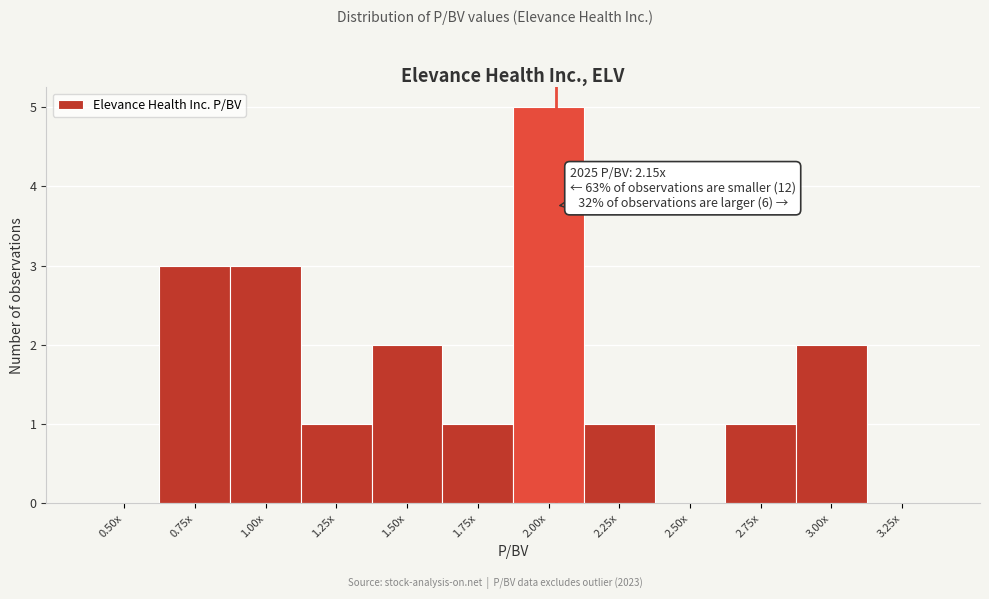

Reading left to right, list all the values displayed in this chart.

0.50x=0	0.75x=3	1.00x=3	1.25x=1	1.50x=2	1.75x=1	2.00x=5	2.25x=1	2.50x=0	2.75x=1	3.00x=2	3.25x=0